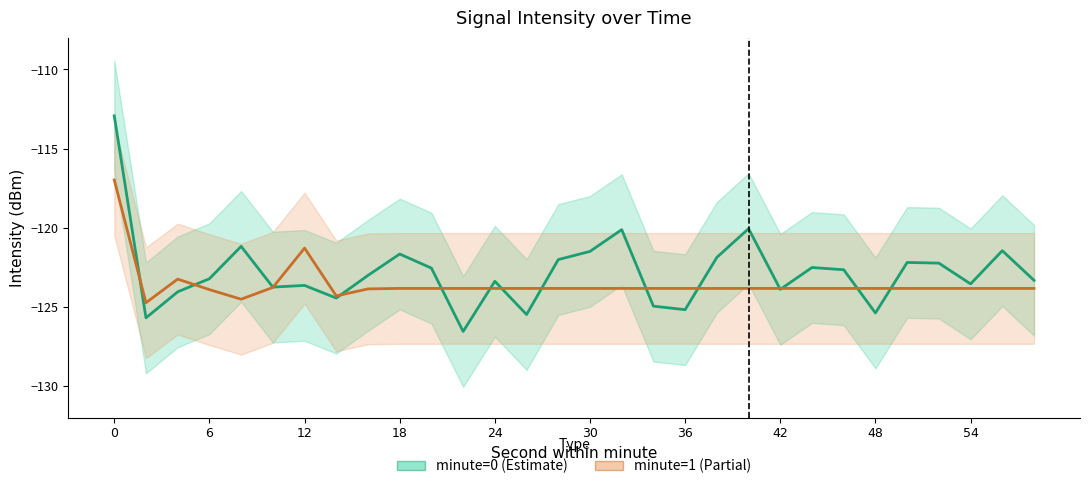

How many intersections are there between minute=1 (Partial) and minute=0 (Estimate)?

14